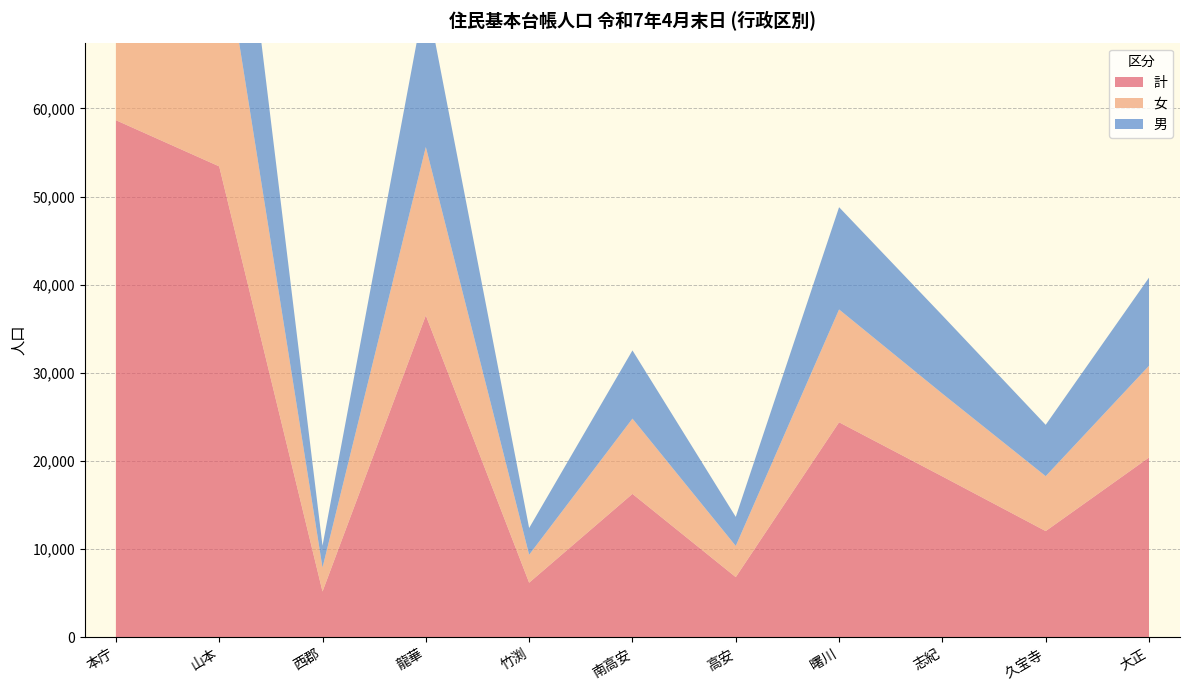

Reading right to left, list all the values displayed in this chart.

男: 大正=9997	久宝寺=5826	志紀=8868	曙川=11601	高安=3297	南高安=7738	竹渕=3034	龍華=17416	西郡=2488	山本=25176	本庁=27573
女: 大正=10403	久宝寺=6227	志紀=9386	曙川=12794	高安=3535	南高安=8535	竹渕=3165	龍華=19098	西郡=2710	山本=28243	本庁=31084
計: 大正=20400	久宝寺=12053	志紀=18254	曙川=24395	高安=6832	南高安=16273	竹渕=6199	龍華=36514	西郡=5198	山本=53419	本庁=58657